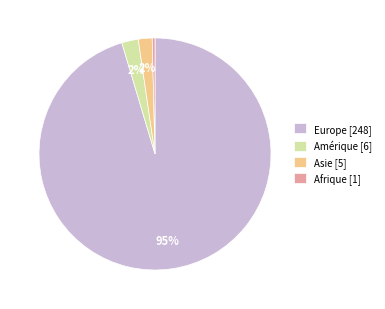

Which slice is the largest?

Europe [248]